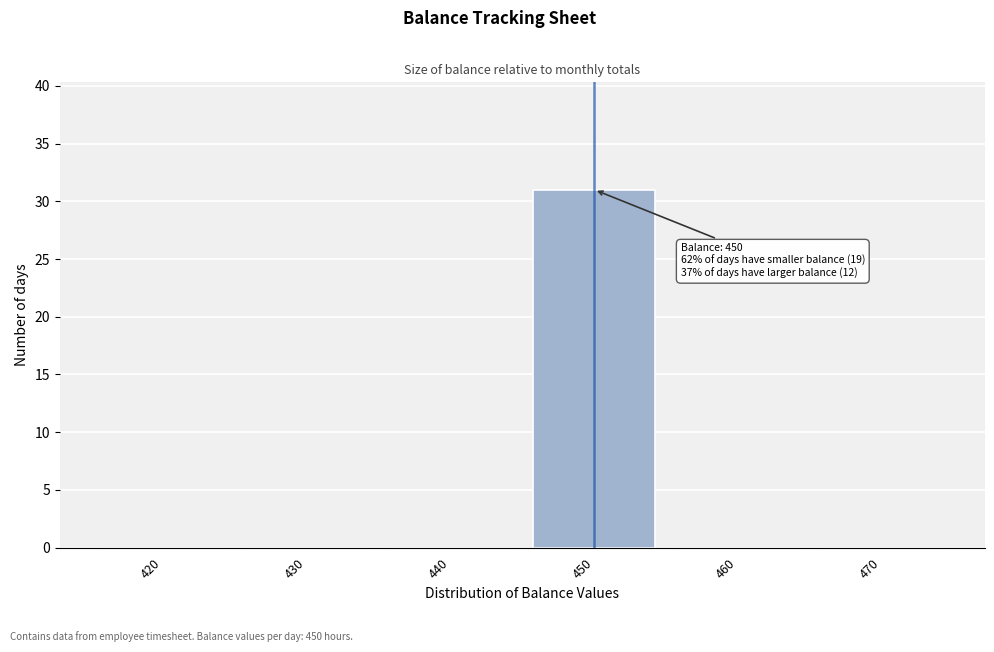

Reading left to right, what are all the values shown in this chart?

420=0	430=0	440=0	450=31	460=0	470=0